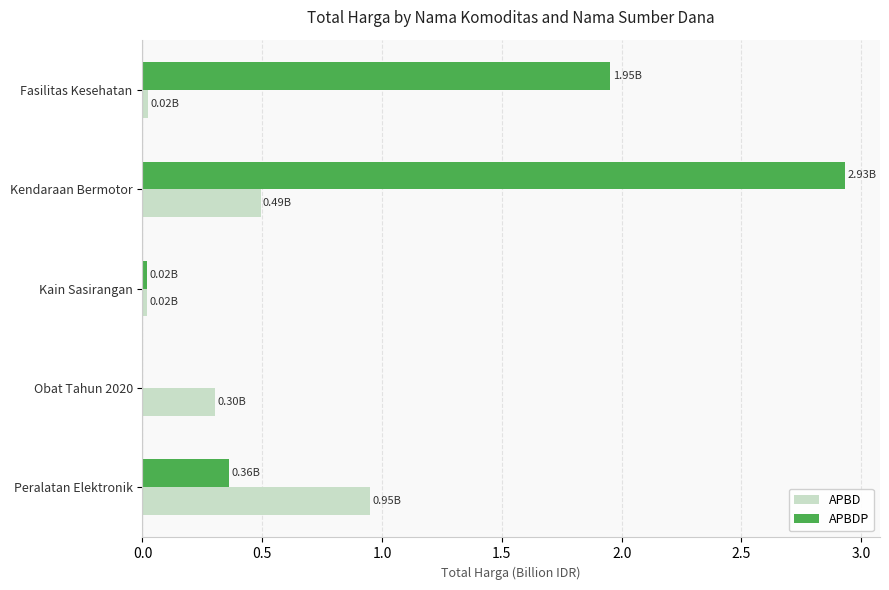

Which category has the highest value across all series?

Kendaraan Bermotor